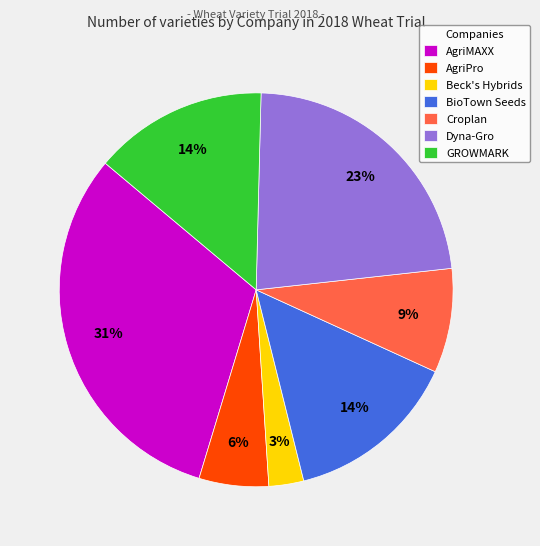

Which category has the biggest portion of the pie?

AgriMAXX